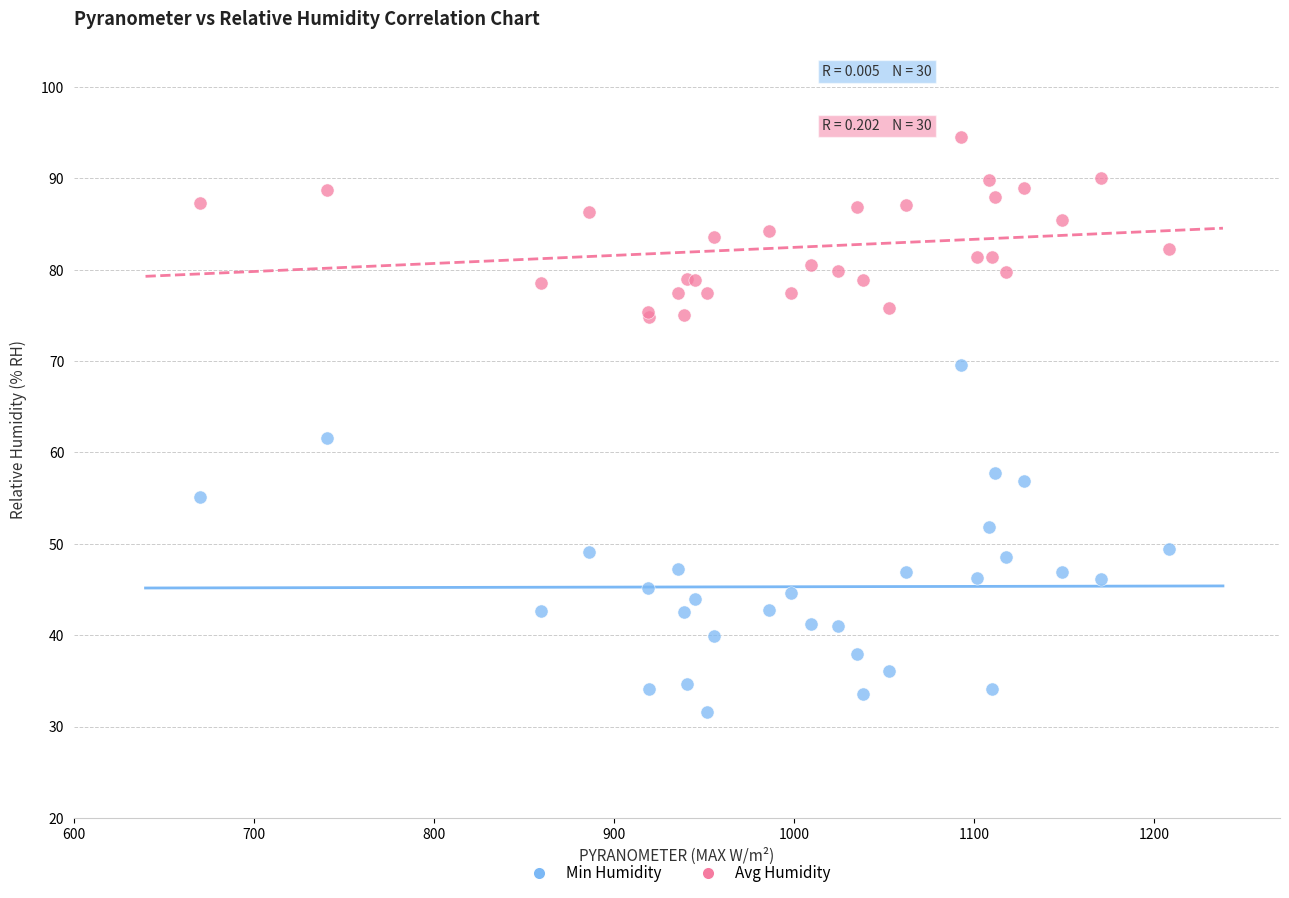

What is the X range (max minus min) for the scatter plot?

538.6